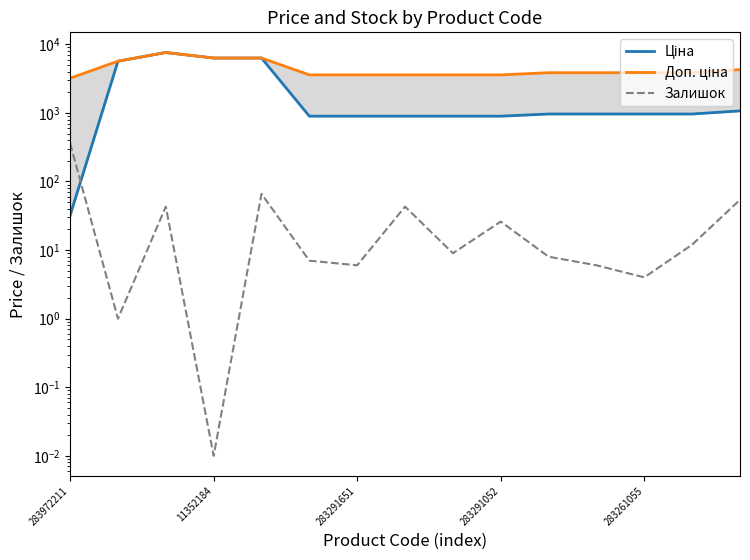

Which series has the largest range (max minus min)?

Ціна